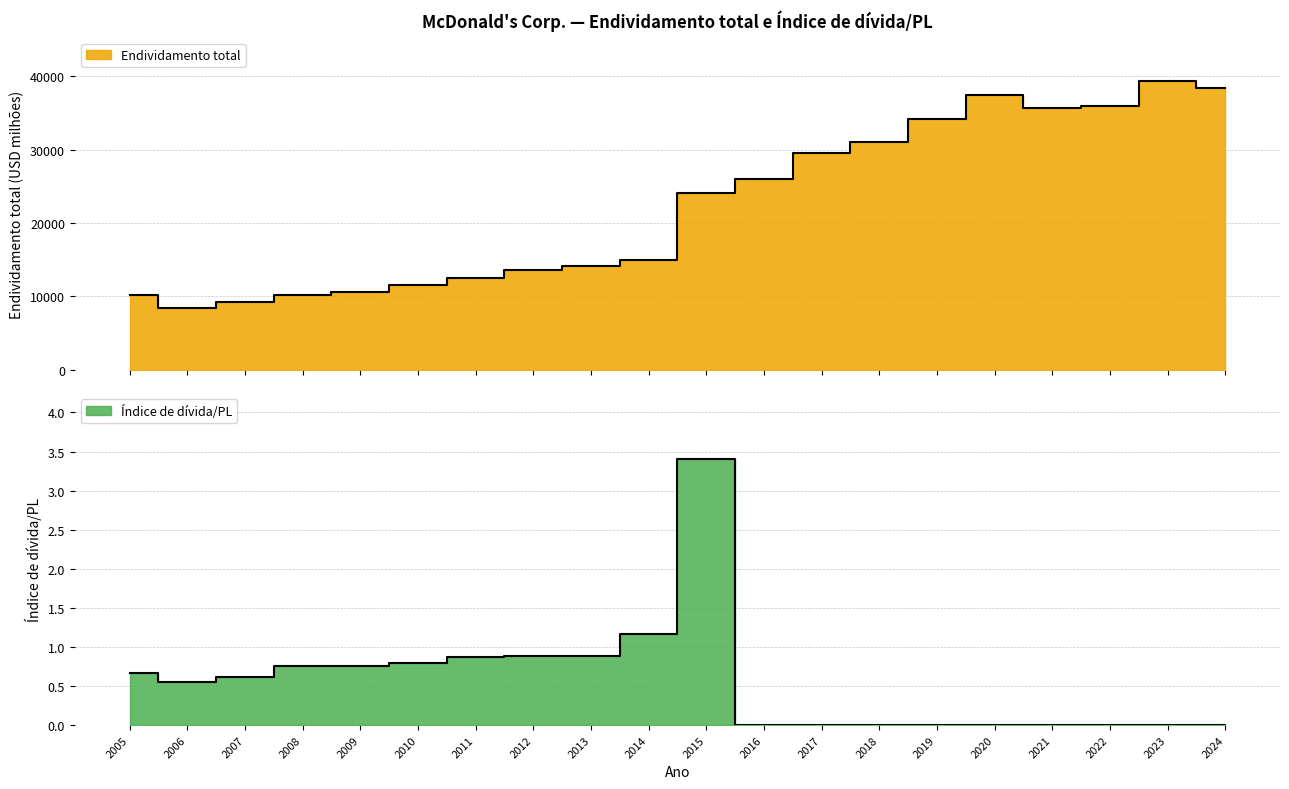

Reading right to left, what are all the values shown in this chart?

Endividamento total: 2024=38424.0	2023=39345.0	2022=35904.0	2021=35623.0	2020=37440.0	2019=34177.0	2018=31075.0	2017=29536.0	2016=25956.0	2015=24122.0	2014=14990.0	2013=14130.0	2012=13633.0	2011=12500.0	2010=11505.0	2009=10578.0	2008=10218.0	2007=9301.0	2006=8434.0	2005=10140.0
Índice de dívida sobre patrimônio líquido: 2024=0.0	2023=0.0	2022=0.0	2021=0.0	2020=0.0	2019=0.0	2018=0.0	2017=0.0	2016=0.0	2015=3.4	2014=1.2	2013=0.9	2012=0.9	2011=0.9	2010=0.8	2009=0.8	2008=0.8	2007=0.6	2006=0.6	2005=0.7